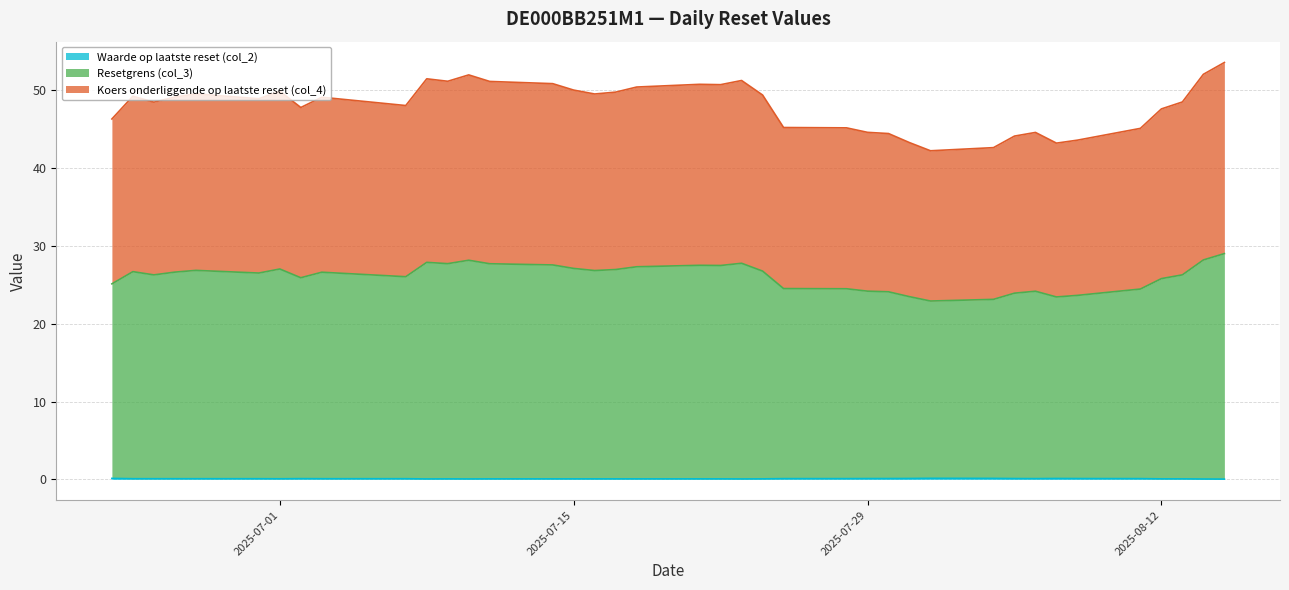

What is the maximum value shown in the chart?

53.6